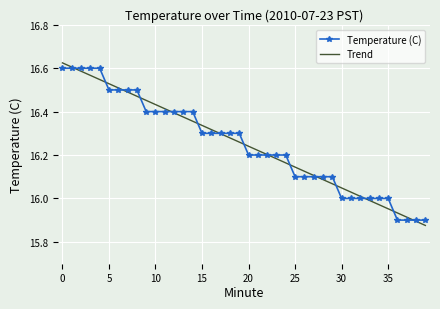

How many values in the Trend series are below 16?

7